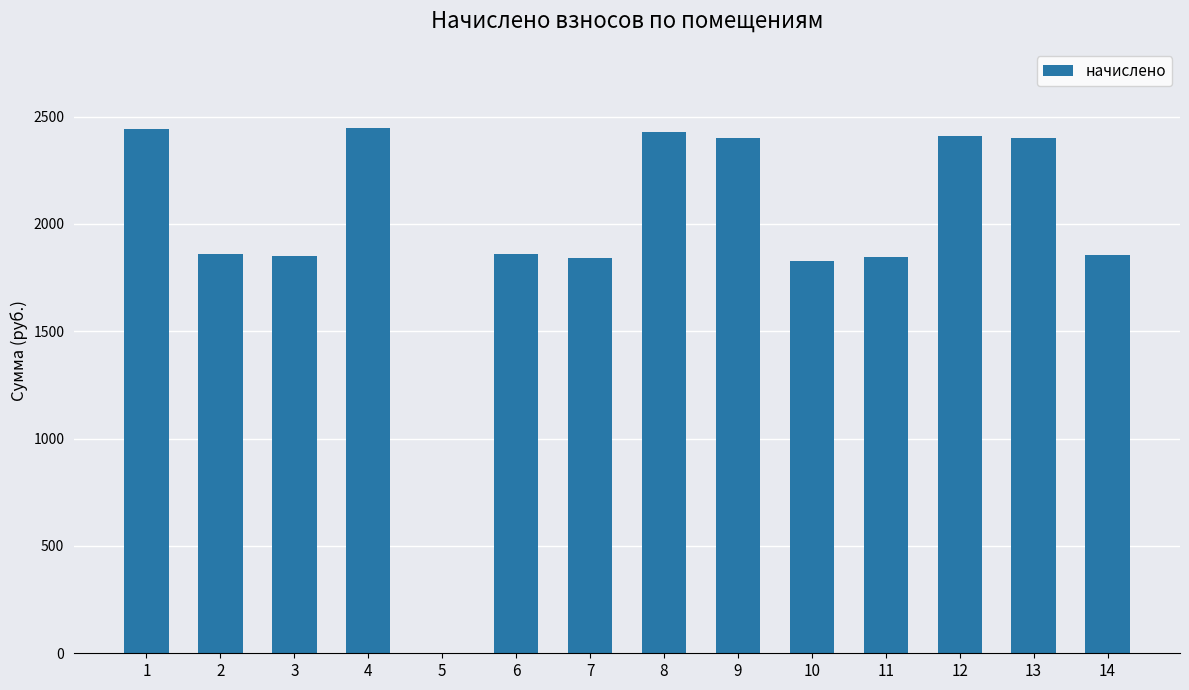

What is the maximum value shown in the chart?

2448.2